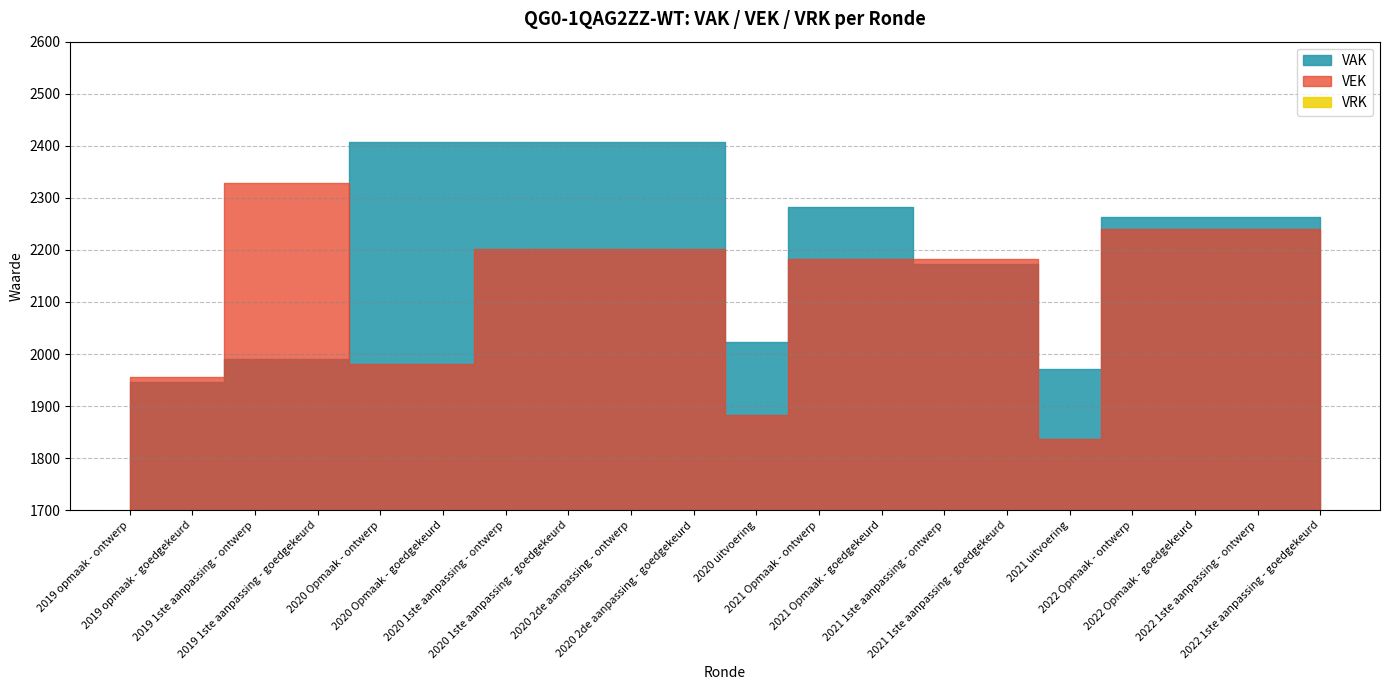

At how many categories does at least one series exceed 1490?

20